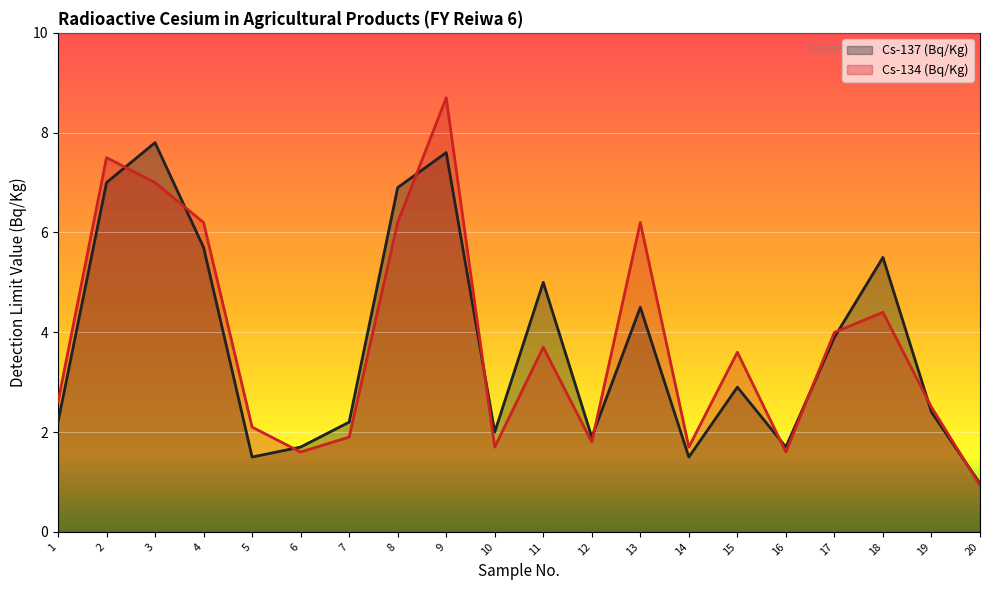

Reading left to right, extract all data points from this chart.

Cs-137 (Bq/Kg): 2.2	7.0	7.8	5.7	1.5	1.7	2.2	6.9	7.6	2.0	5.0	1.9	4.5	1.5	2.9	1.7	3.9	5.5	2.4	1.0
Cs-134 (Bq/Kg): 2.6	7.5	7.0	6.2	2.1	1.6	1.9	6.2	8.7	1.7	3.7	1.8	6.2	1.7	3.6	1.6	4.0	4.4	2.5	0.9